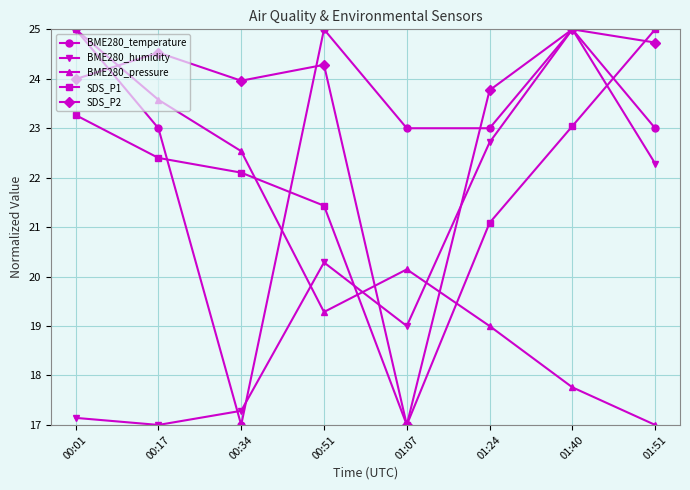

At which label does SDS_P1 first exceed 22?

00:01